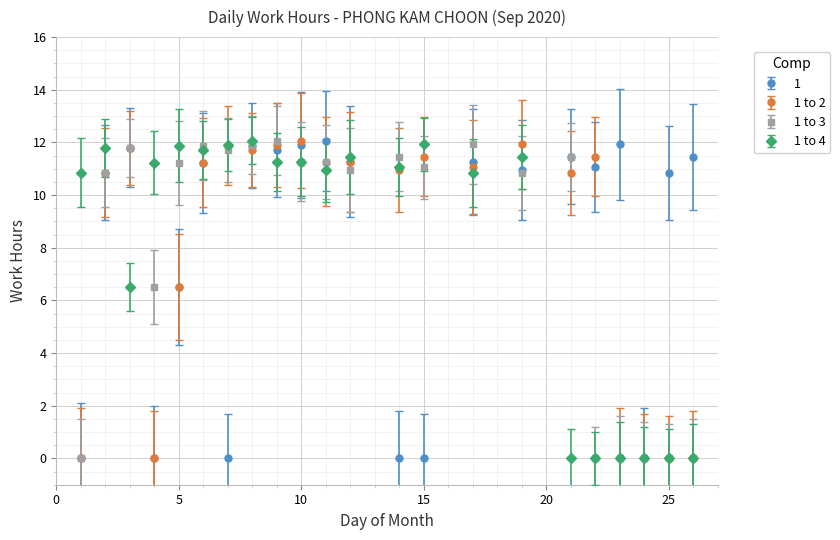

What is the value of the 1 to 4 point at the 13th from the left?

11.1